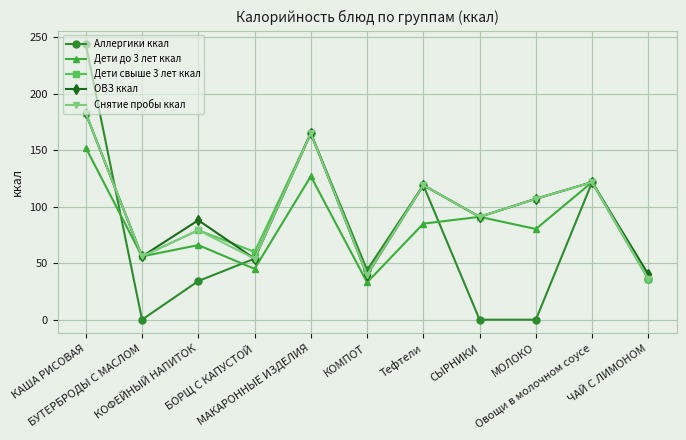

At which category is the sum across all series the highest?

КАША РИСОВАЯ